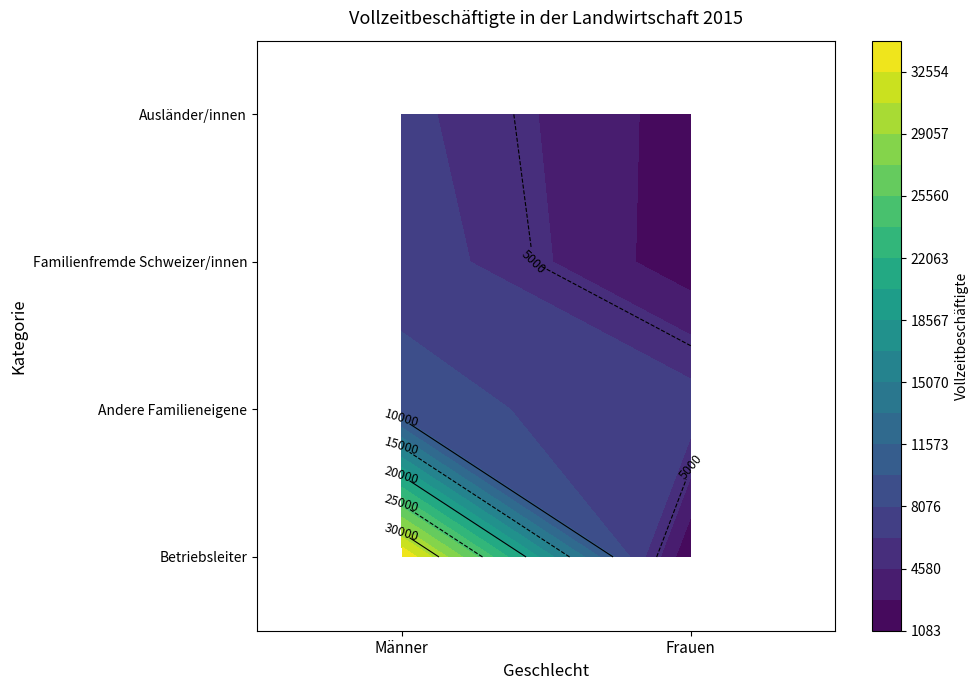

At which category is the sum across all series the highest?

Männer